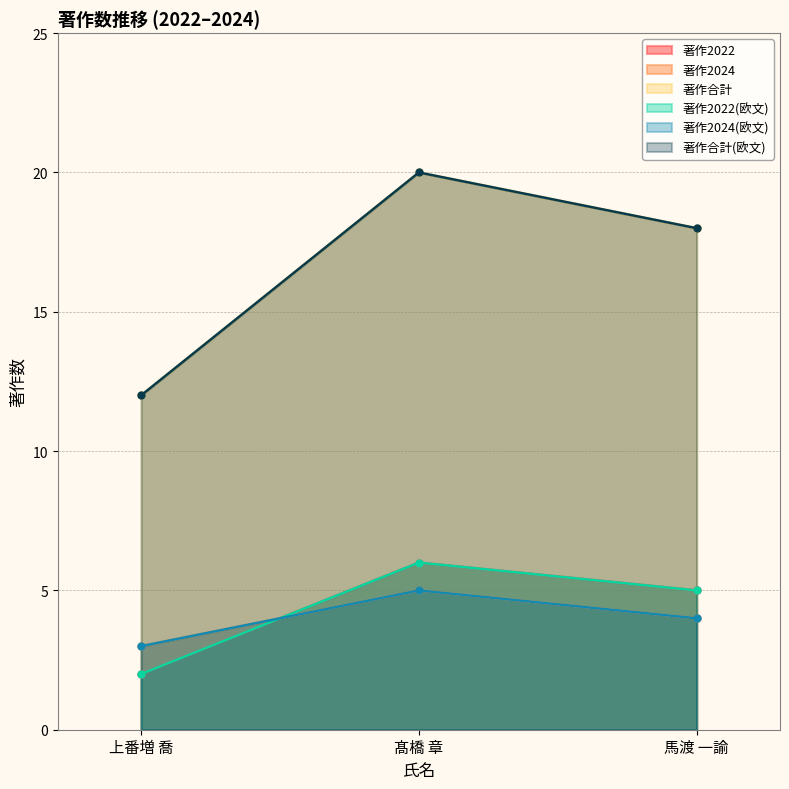

The 著作2022 series shows 20 at 髙橋 章. True or false?

True